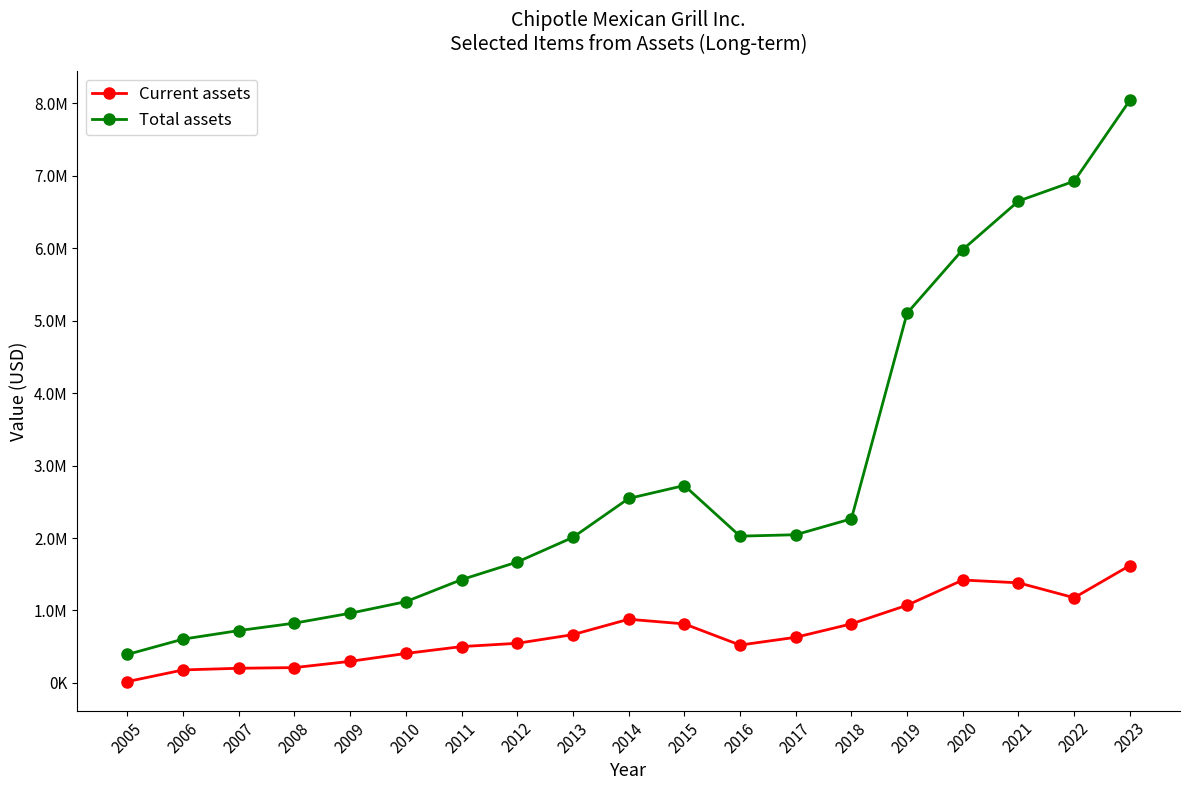

The Current assets series shows 738386 at 2012. True or false?

False